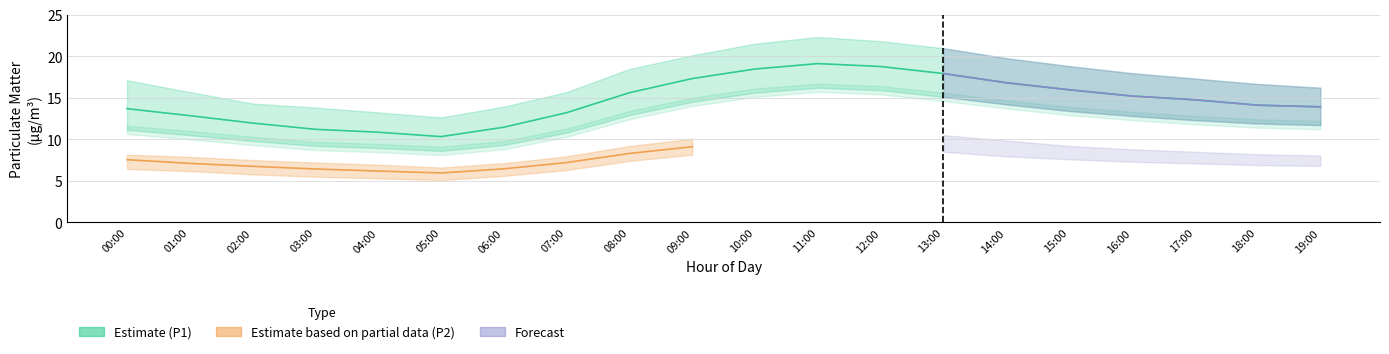

Does the chart have visible grid lines?

Yes